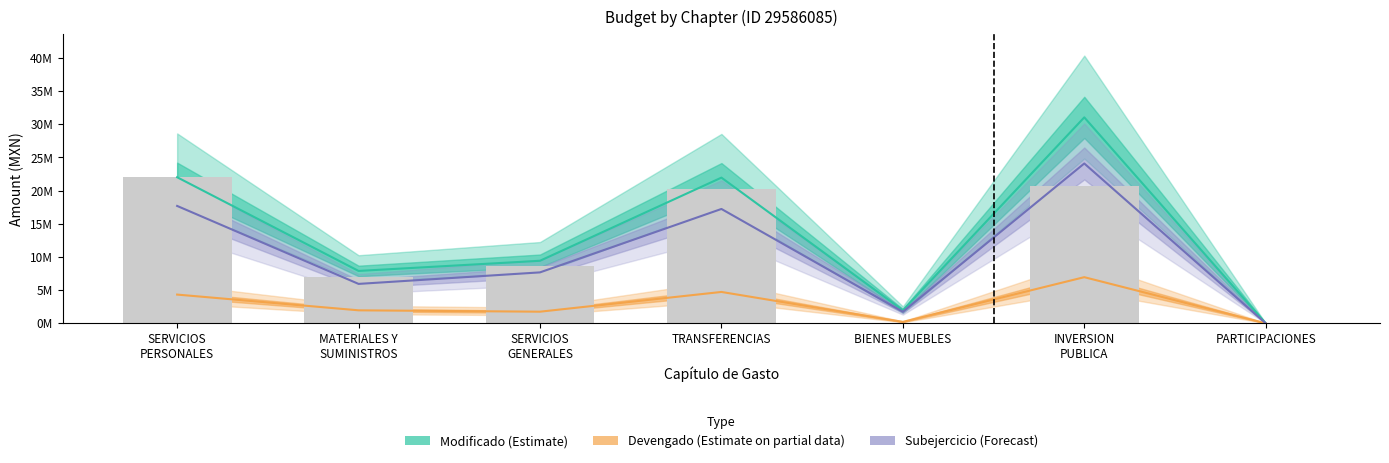

The Subejercicio (Forecast) series shows 3630031.0 at MATERIALES Y
SUMINISTROS. True or false?

False